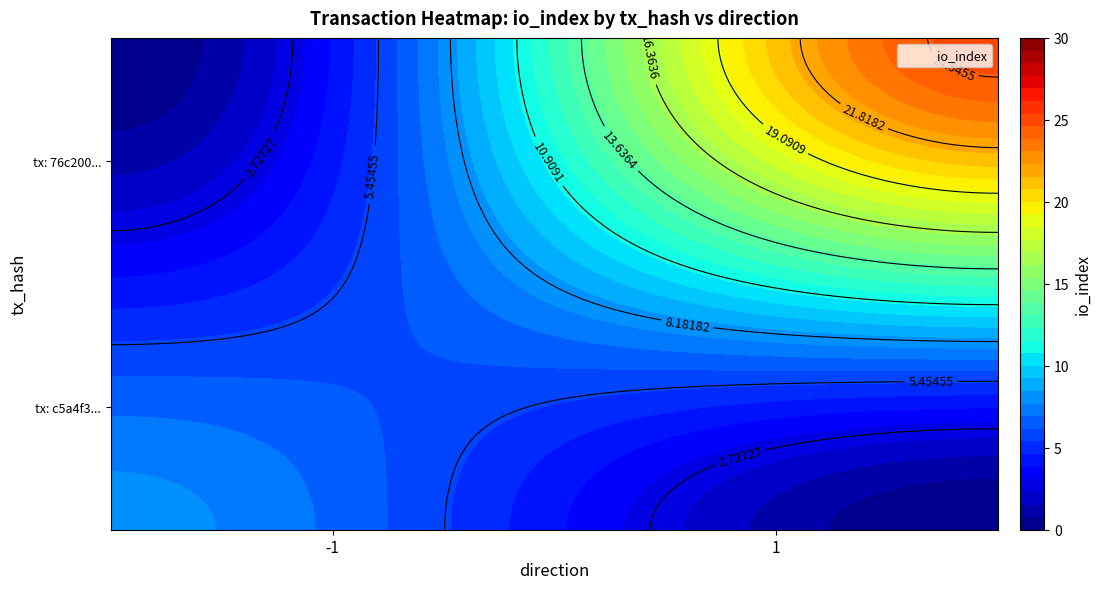

Is it true that c5a4f3e9c802748e0c296385b88937348331930 equals 0 at direction?

False